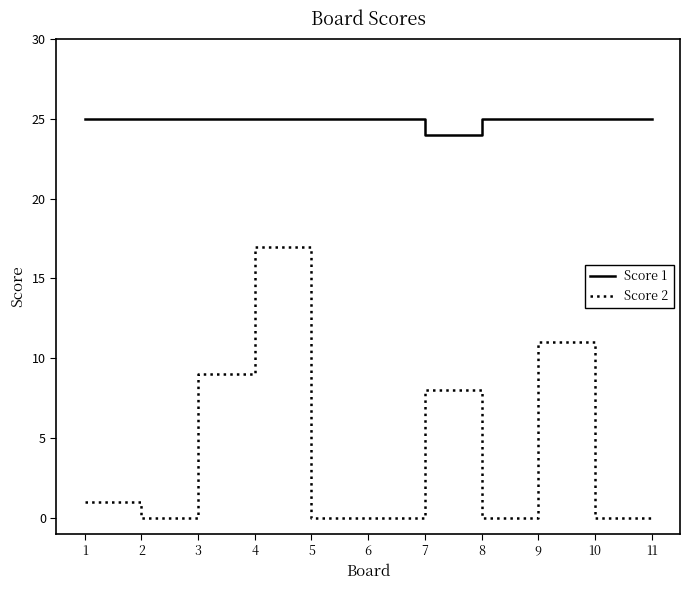

The Score 1 series shows 25 at 2. True or false?

True